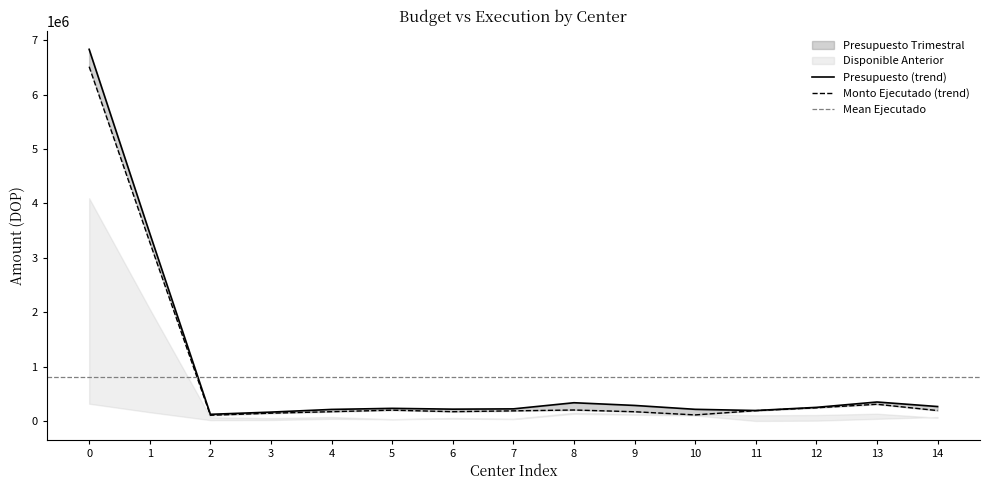

Is this an area chart (filled region under the line)?

No